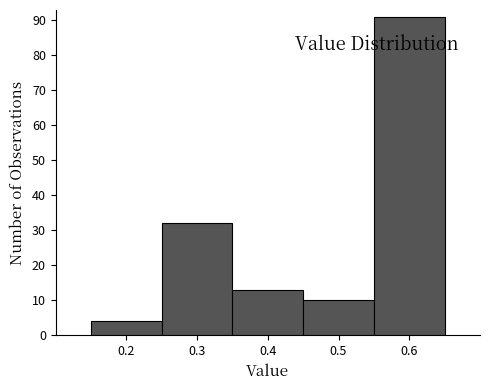

Reading left to right, transcribe this chart: for each bar, give the range it covers on the x-axis and its height. The values are not printed on the chart, so give them approximately, as read against the axis.

0.15 to 0.25: 4
0.25 to 0.35: 32
0.35 to 0.45: 13
0.45 to 0.55: 10
0.55 to 0.65: 91